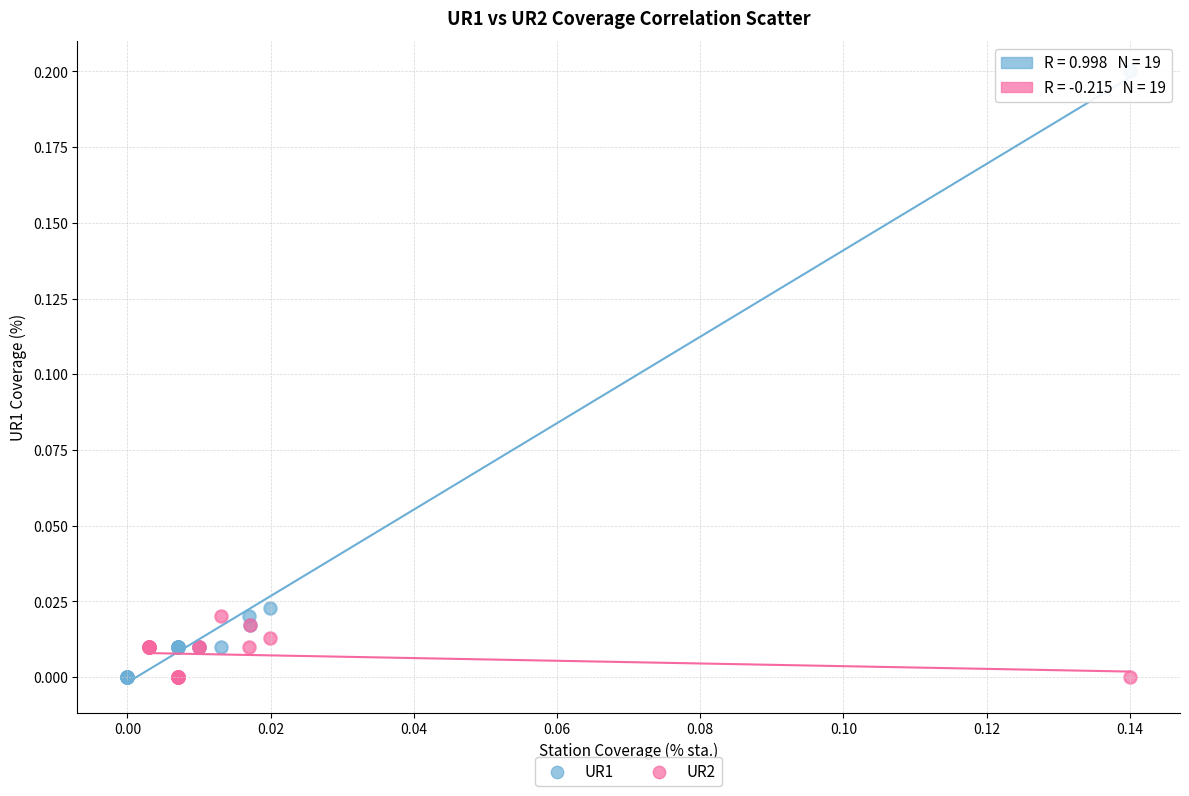

Which series reaches the maximum Y coordinate?

UR1